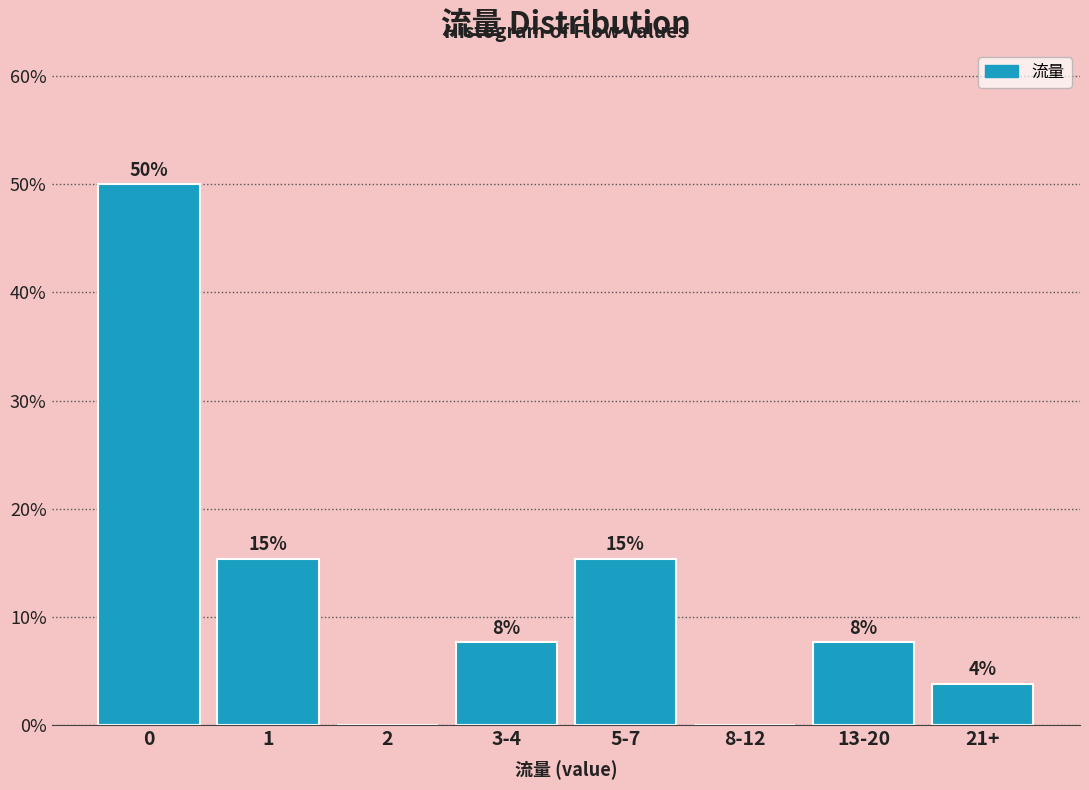

Are the bars horizontal?

No